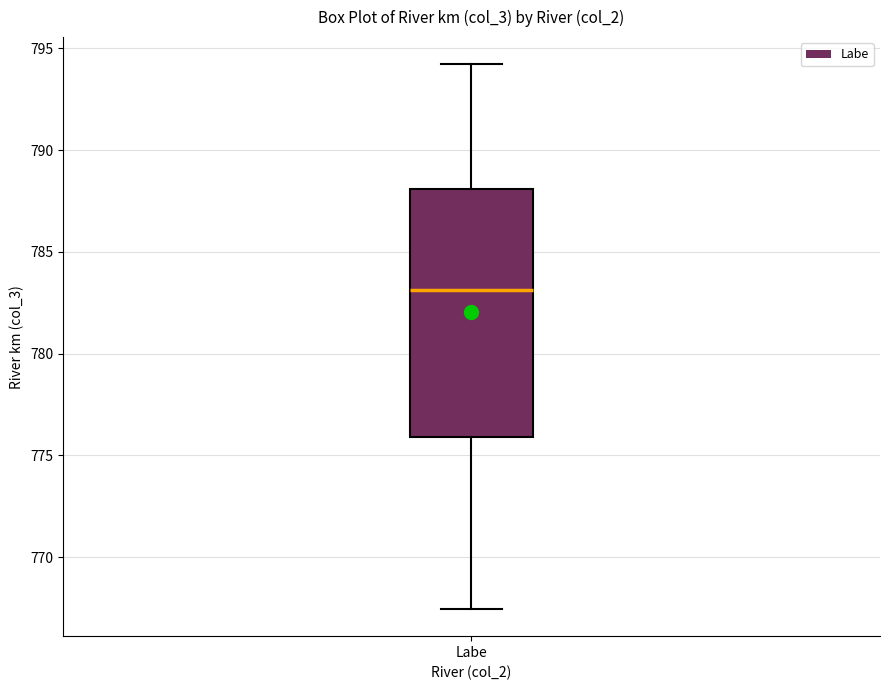

Transcribe this box plot: give where the median line is, the range the box spans, and where the two whiskers end, as read against the y-axis. The values are not printed on the chart, so give them approximately, as read against the axis.

median 783.0, box 776.0 to 788.0, whiskers 767.5 to 794.0